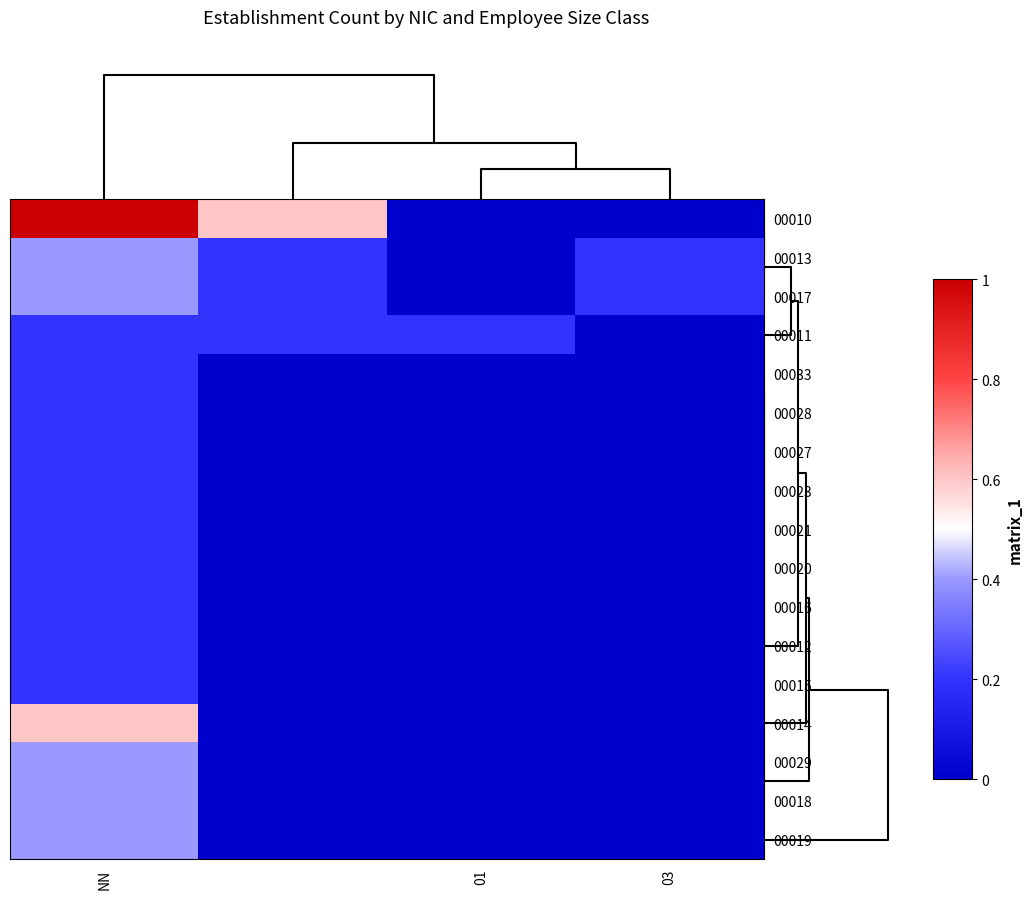

At how many categories does at least one series exceed 0?

4